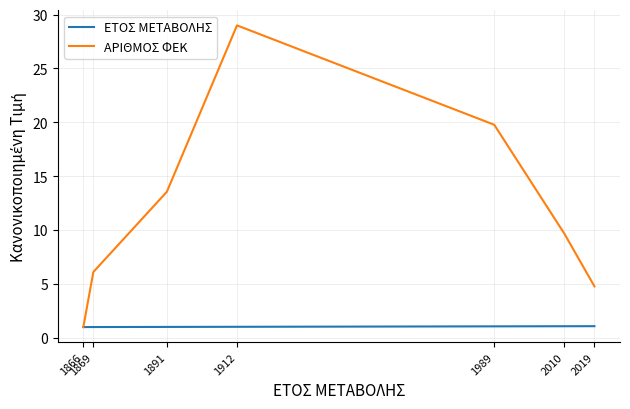

At which category is the sum across all series the highest?

1912